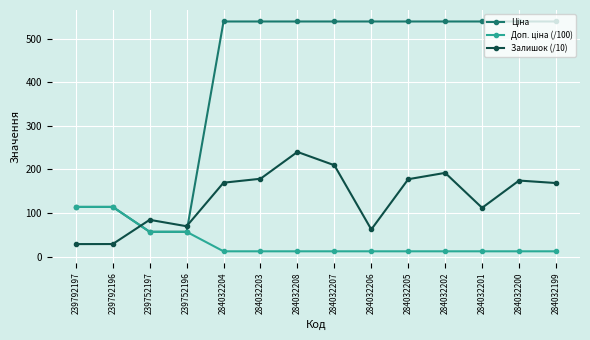

What is the label of the 6th point from the left?

284032203